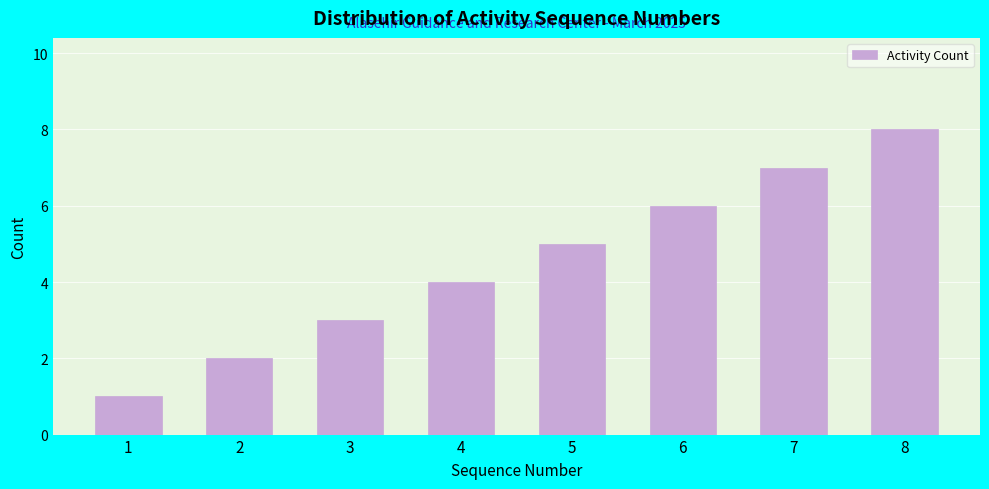

The value at 1 is 1. True or false?

True